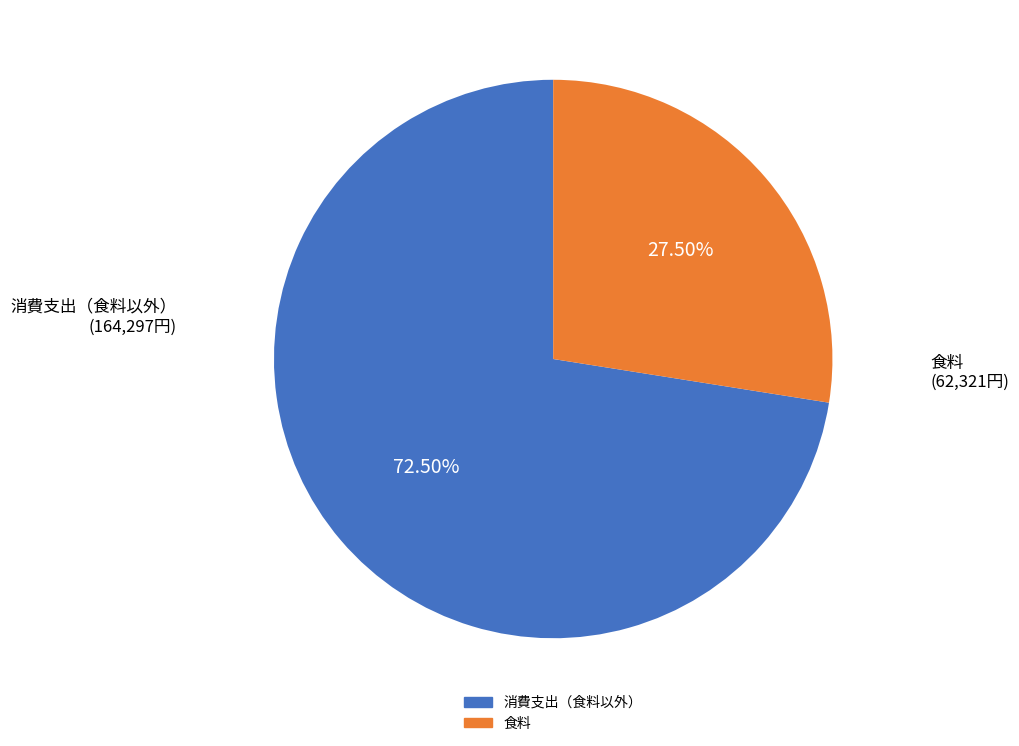

Is there any slice that represents more than half of the pie?

Yes